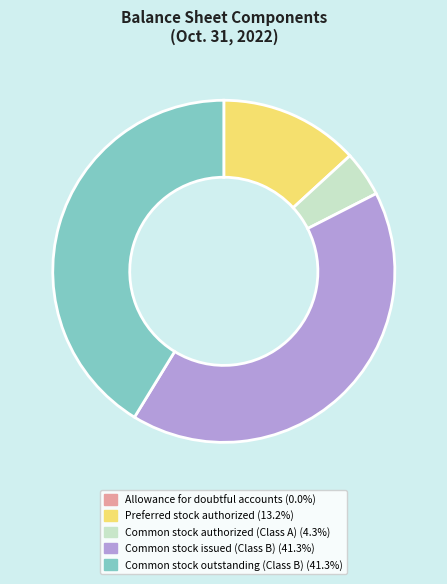

Is there a majority slice in this chart?

No